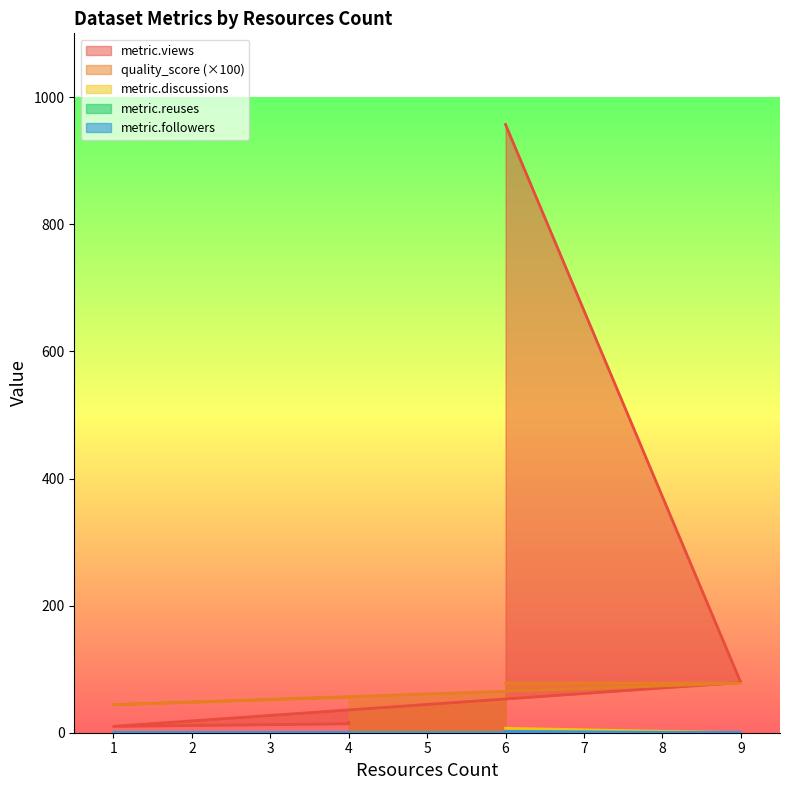

What is the sum of all metric.views values?

1076.0